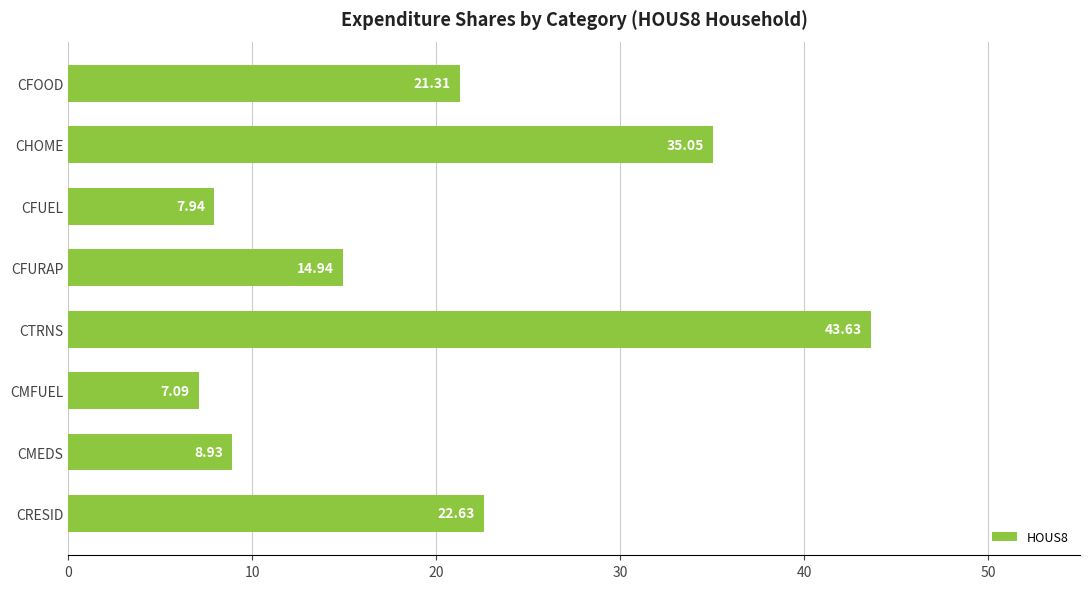

What is the smallest value displayed?

7.1